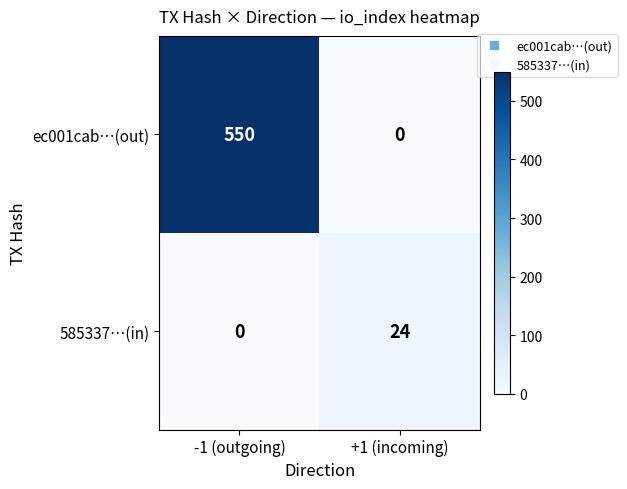

What value does the 585337…(in) series have at +1 (incoming), to the nearest 10?

20